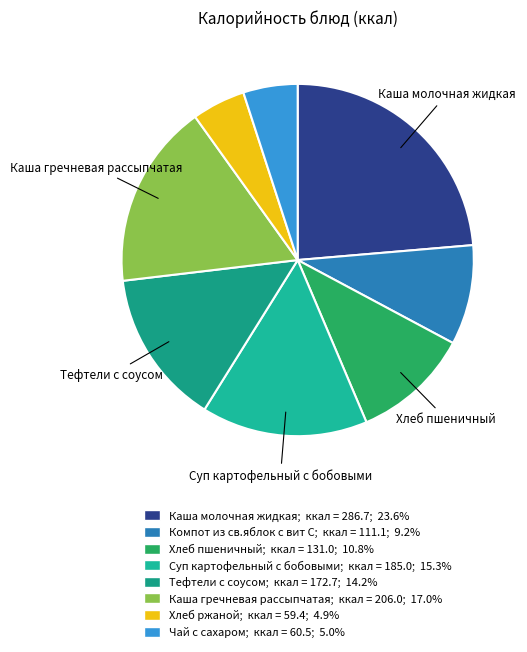

Rank the categories by value from lowest to highest.

Хлеб ржаной, Чай с сахаром, Компот из св.яблок с вит С, Хлеб пшеничный, Тефтели с соусом, Суп картофельный с бобовыми, Каша гречневая рассыпчатая, Каша молочная жидкая